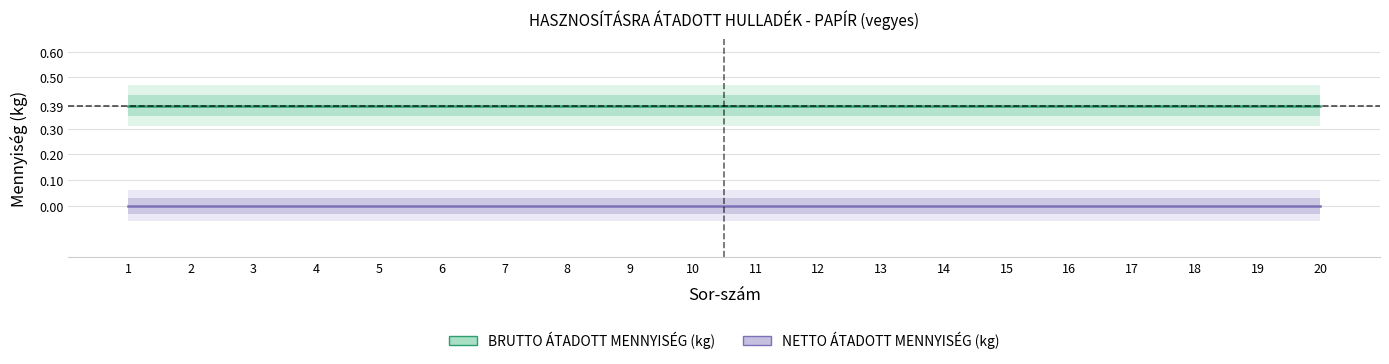

What is the sum of all BRUTTO ÁTADOTT MENNYISÉG (kg) values?

7.8